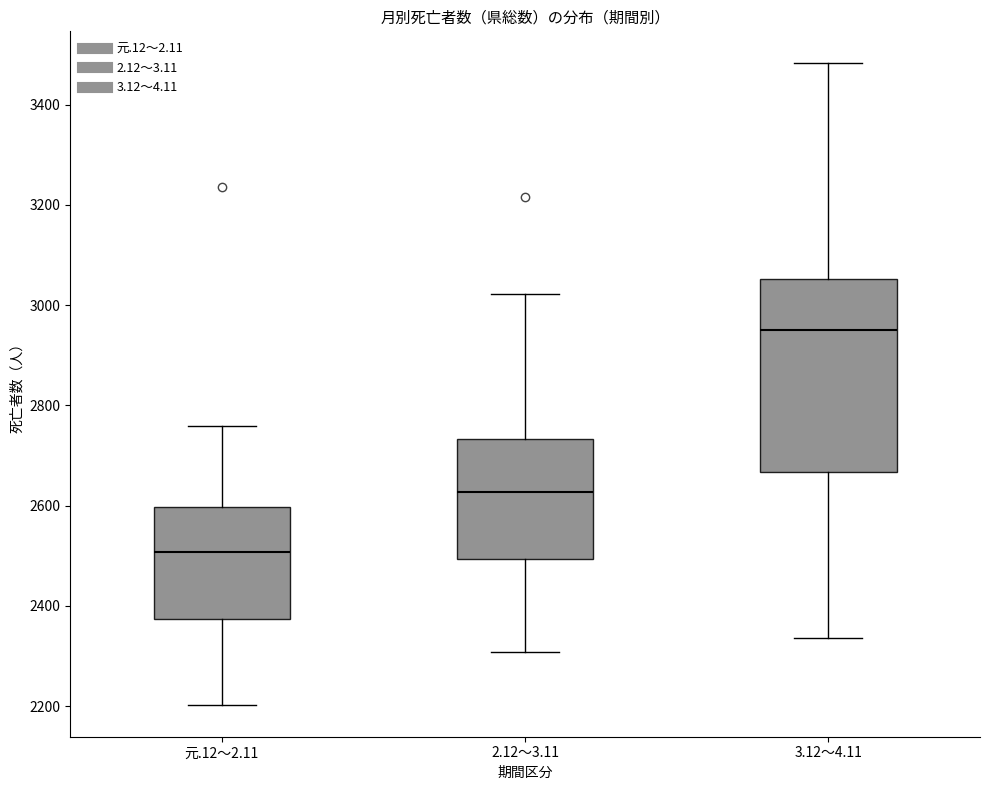

Reading left to right, read every box against the y-axis: the position of its median line, the range the box covers, and the ends of its whiskers. The values are not printed on the chart, so give them approximately, as read against the axis.

元.12～2.11: median 2500, box 2380 to 2600, whiskers 2200 to 2760
2.12～3.11: median 2620, box 2500 to 2740, whiskers 2300 to 3020
3.12～4.11: median 2960, box 2660 to 3060, whiskers 2340 to 3480